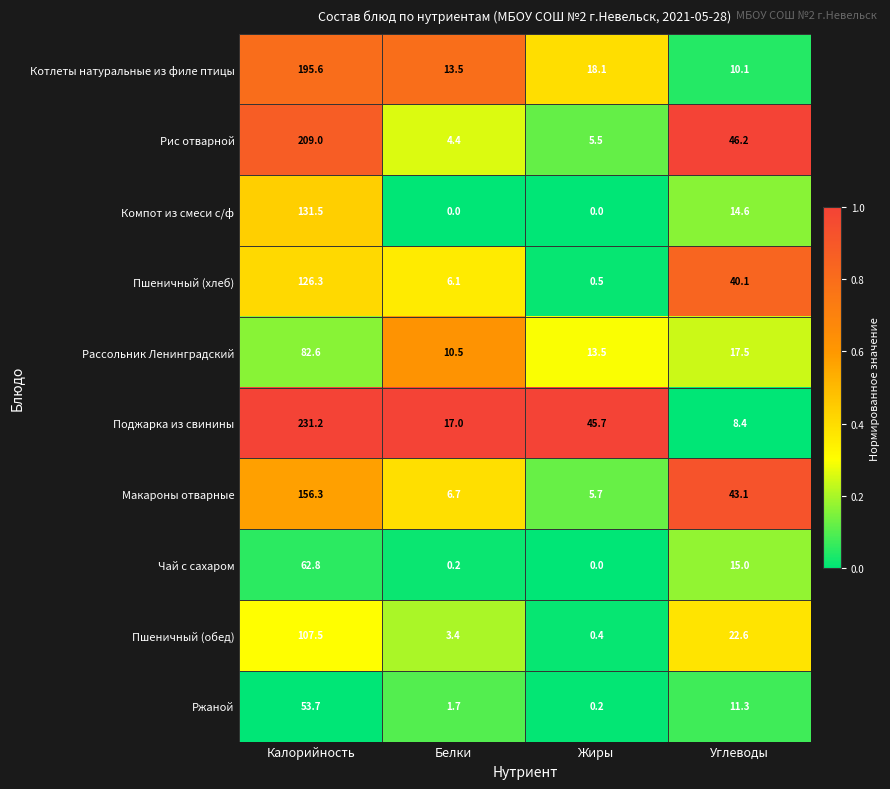

What is the difference between the maximum and minimum values in the Макароны отварные series?

150.6